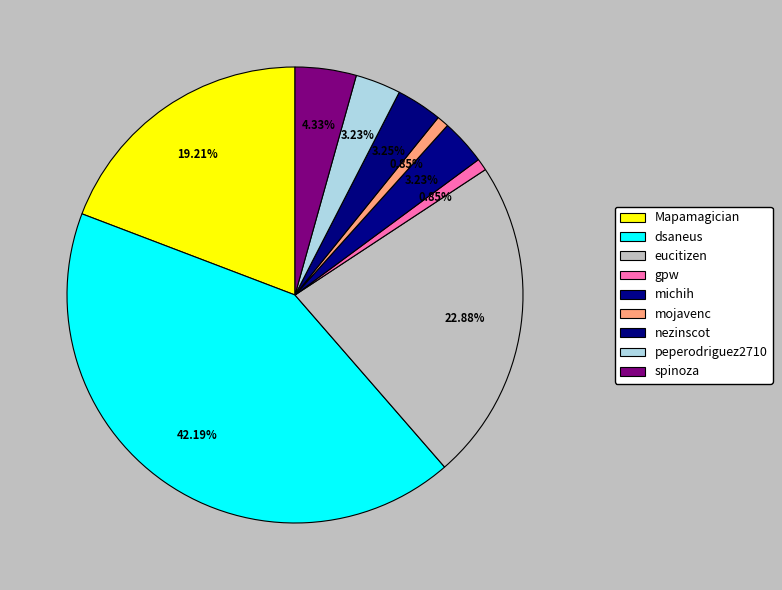

To the nearest percent, what is the average slice percentage?

11%